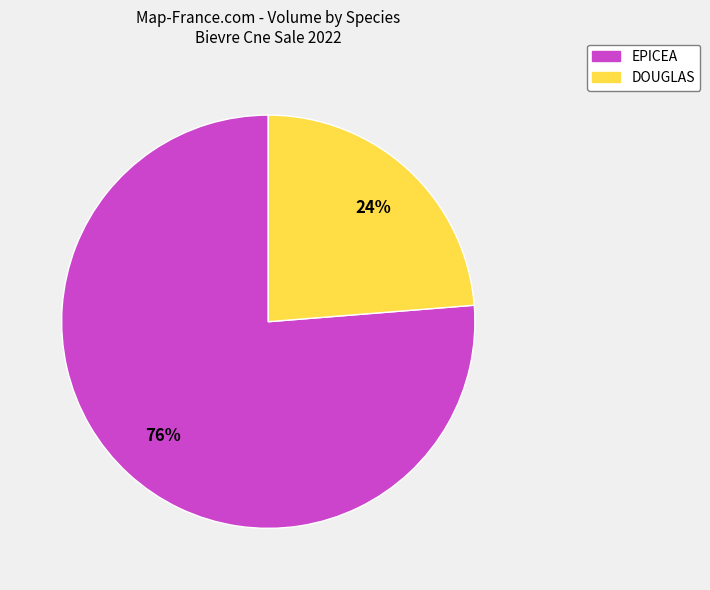

How many segments does this pie chart have?

2